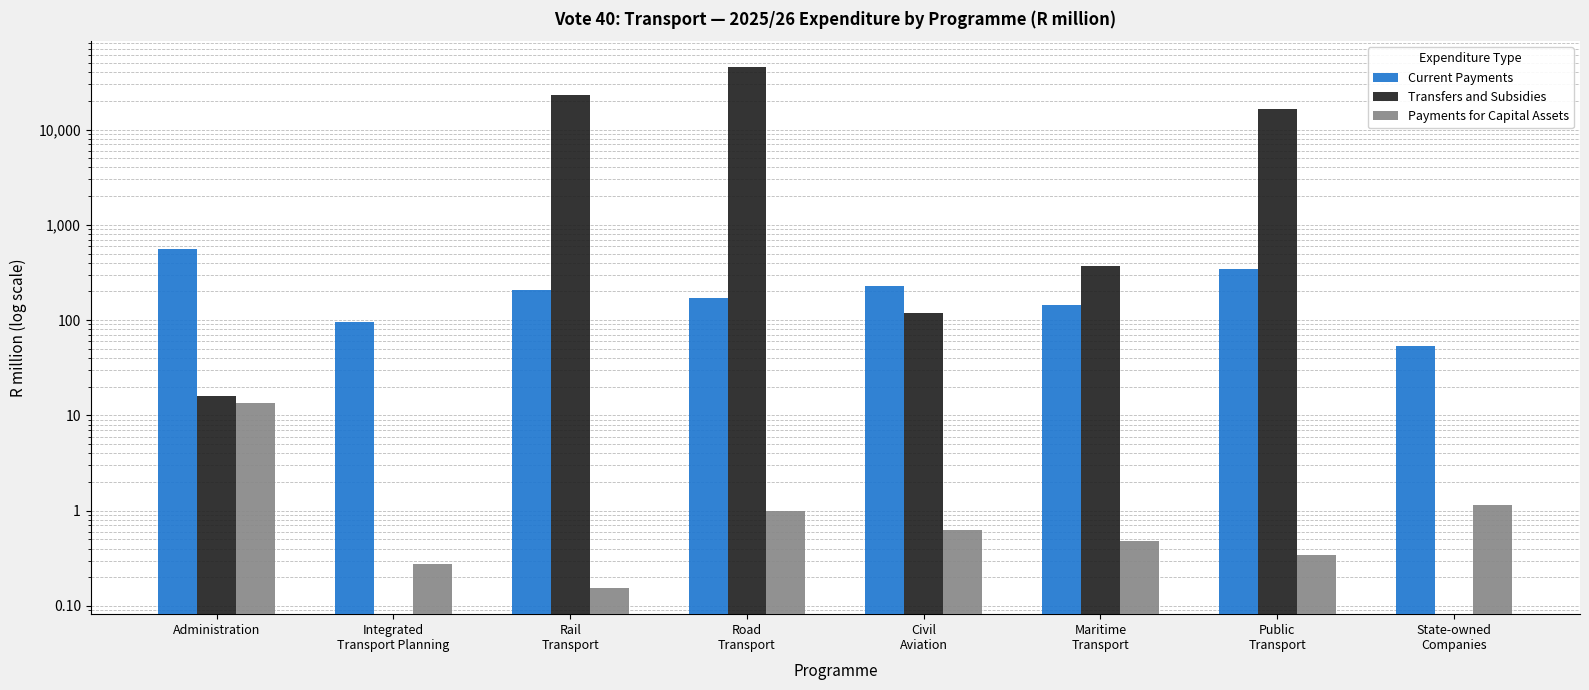

The value of Payments for Capital Assets at Public
Transport is 0.3. True or false?

True